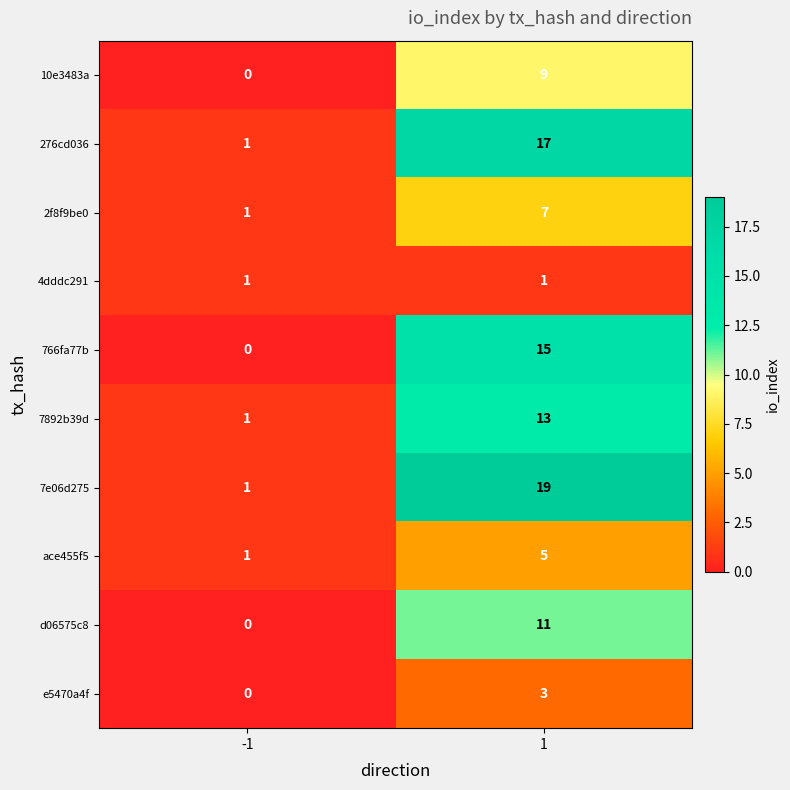

What value does the 276cd036 series have at 1, to the nearest 10?

20